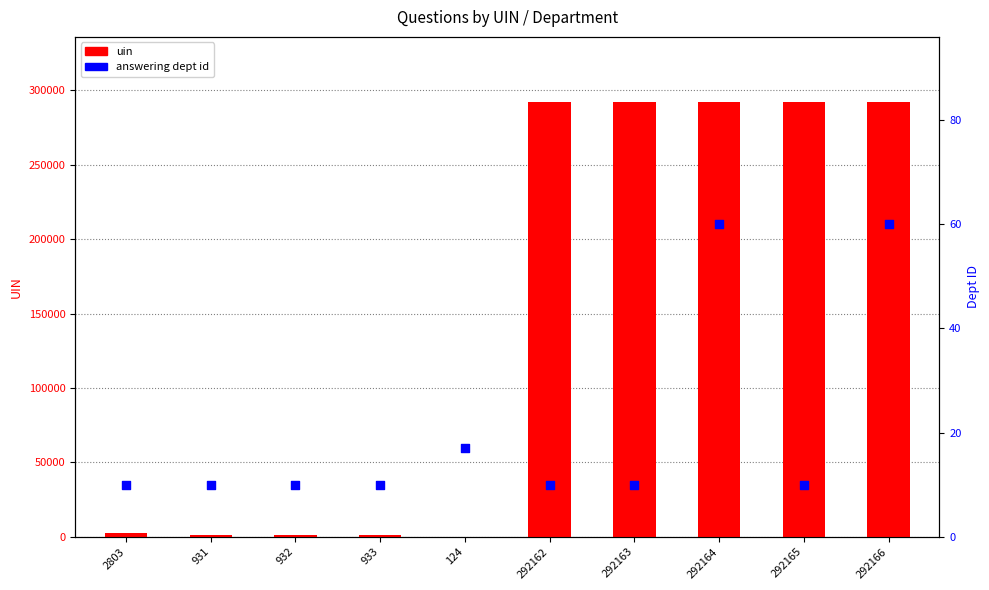

What is the total value across all series at 292162?

292172